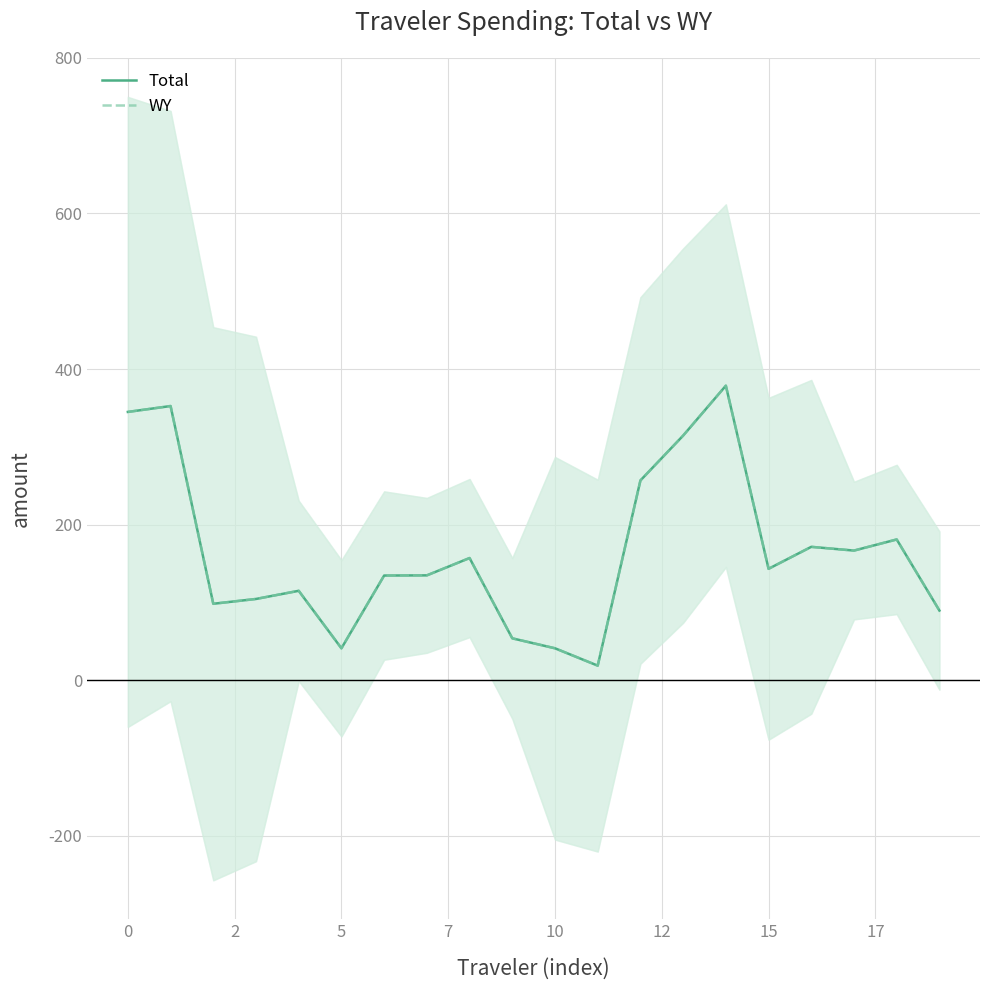

How many categories are shown in the chart?

20